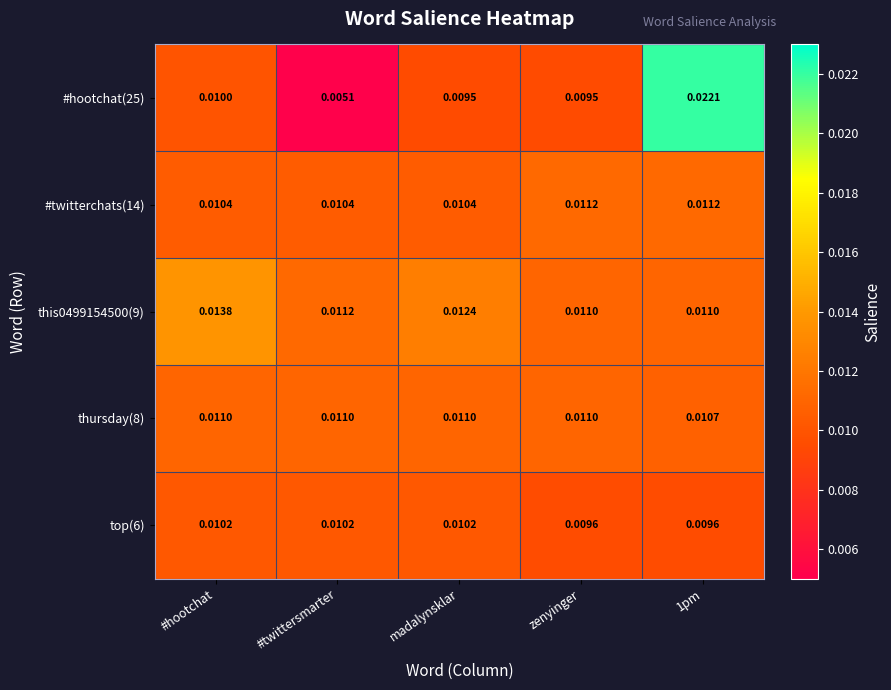

What is the total value across all series at madalynsklar?

0.1